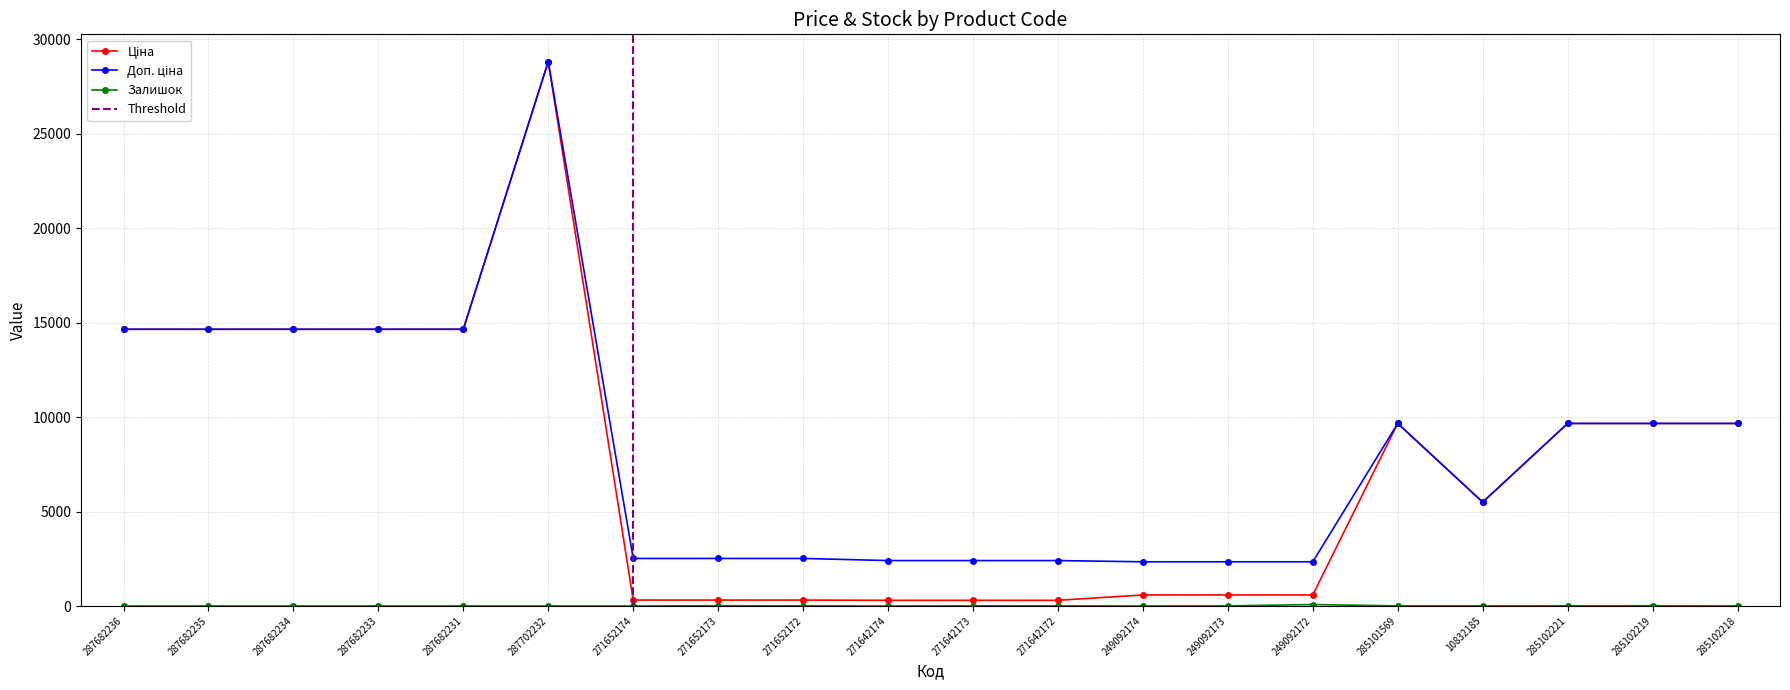

True or false: Ціна and Доп. ціна cross at least once.

False